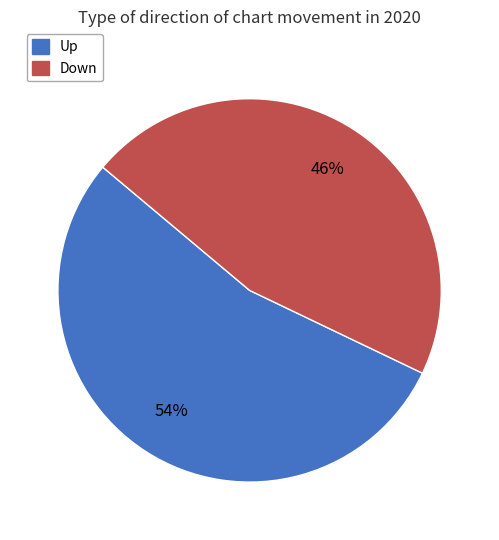

Does any single category account for the majority?

Yes